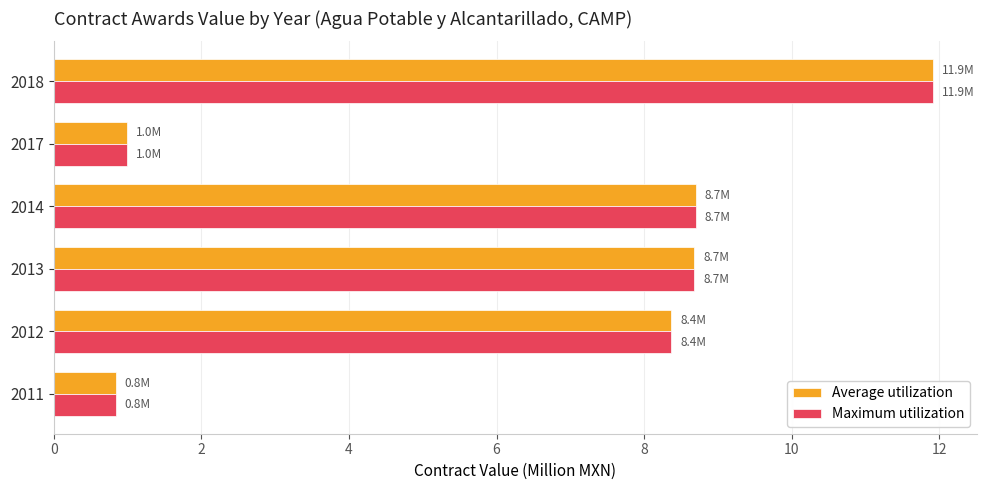

What is the difference between the second highest and minimum values in the Maximum utilization series?

7.9